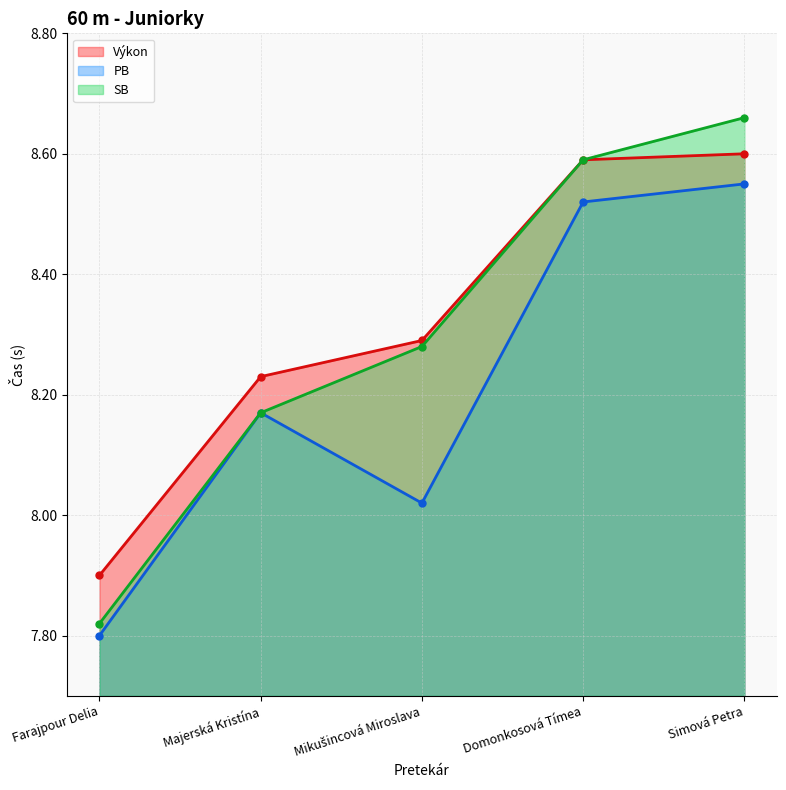

Between Farajpour Delia and Domonkosová Tímea, which is larger?

Domonkosová Tímea